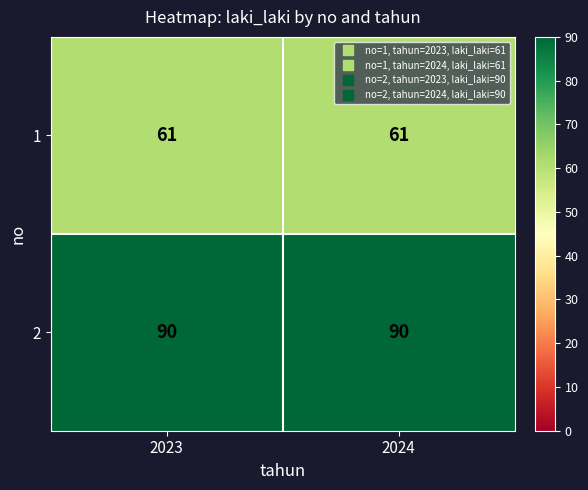

List the series in order of their peak value, lowest first.

1, 2